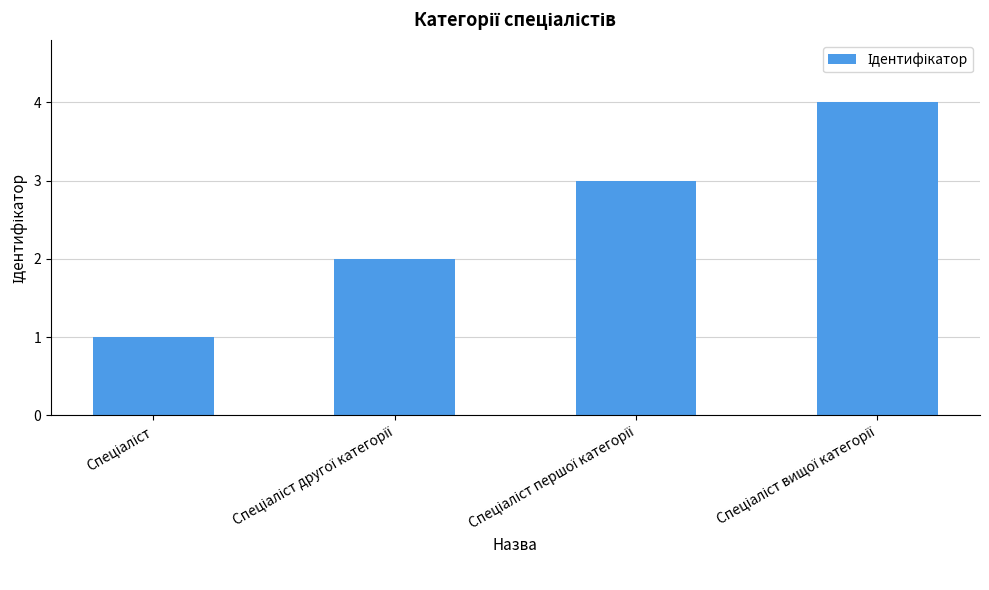

Reading right to left, extract all data points from this chart.

4	3	2	1